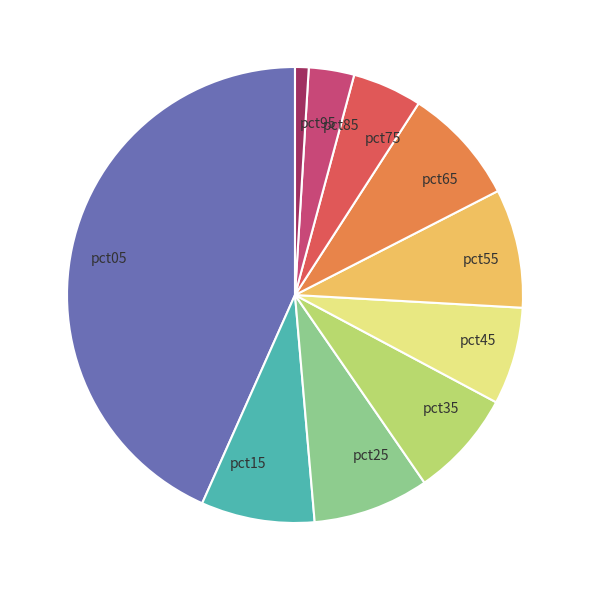

Does any single category account for the majority?

No